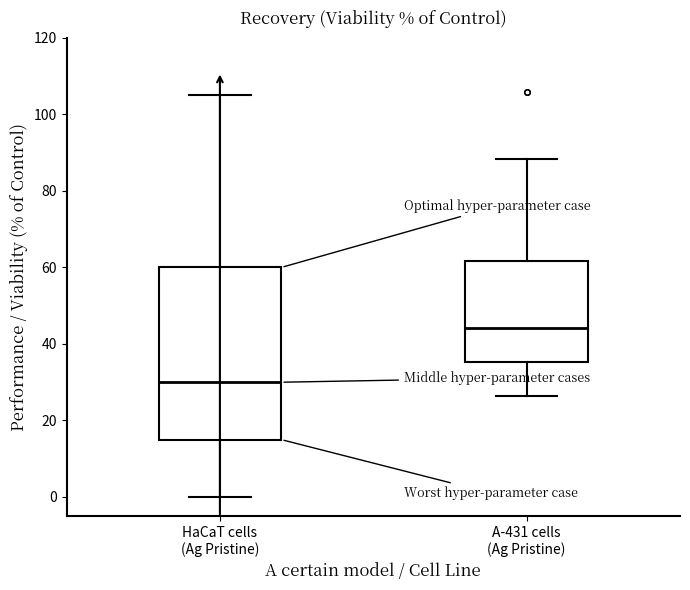

Which box is the tallest, from its lower edge to its upper edge?

HaCaT cells (Ag Pristine)